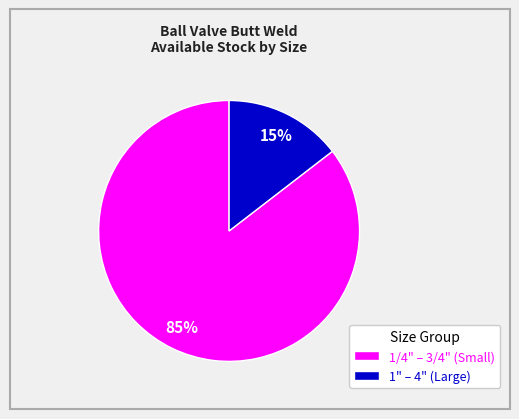

Which category has the biggest portion of the pie?

1/4" – 3/4" (Small)